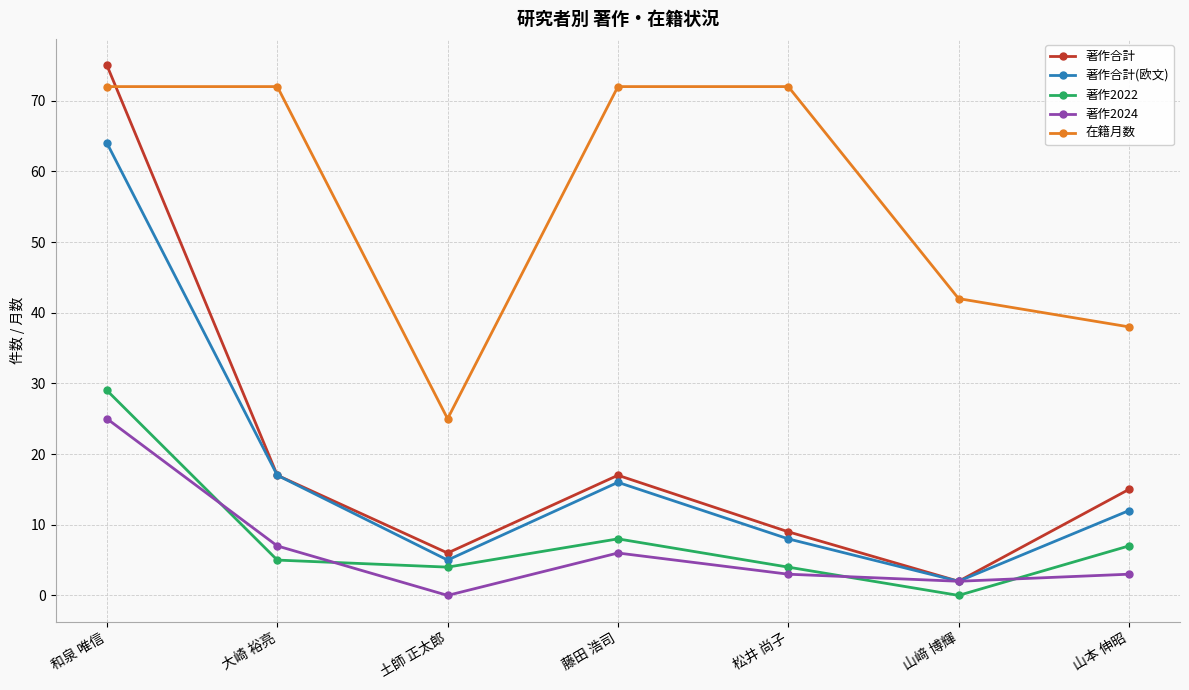

Which series has the widest spread of values?

著作合計